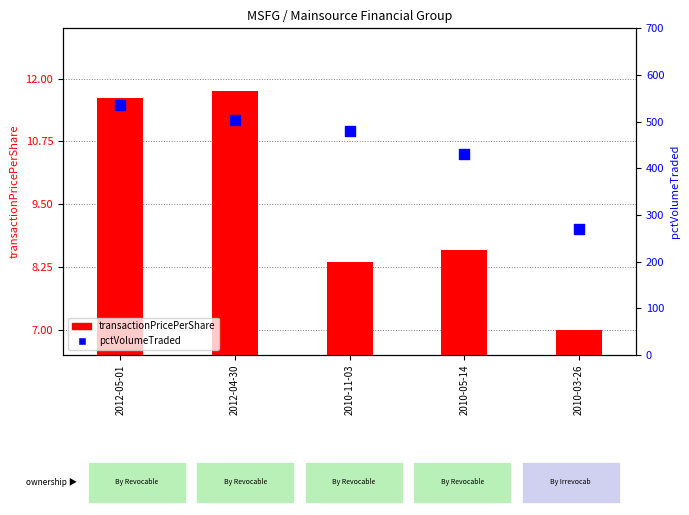

Is the value of transactionPricePerShare at 2010-11-03 greater than the value of pctVolumeTraded at 2012-04-30?

No